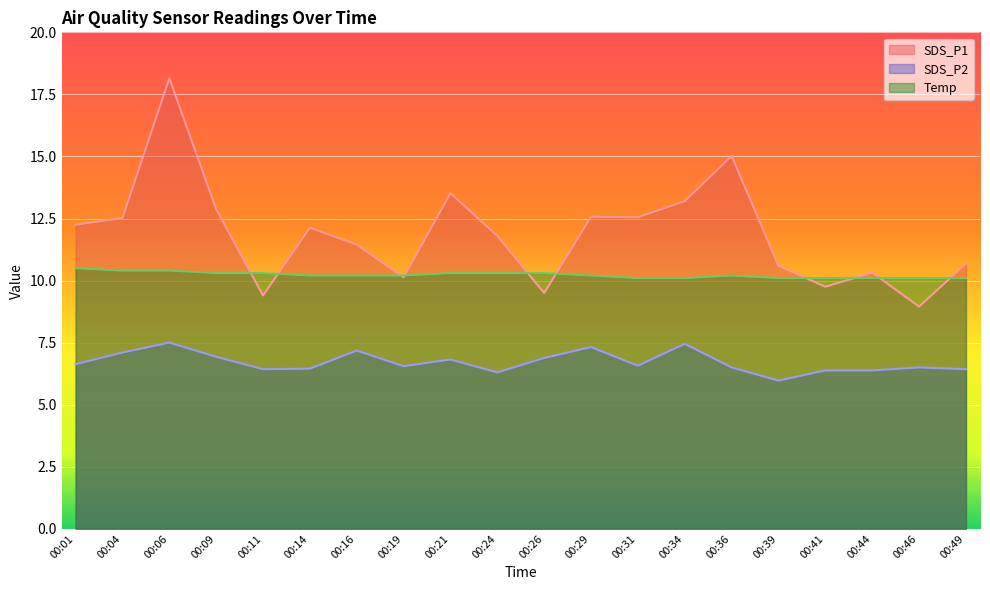

How many lines are shown in the chart?

3